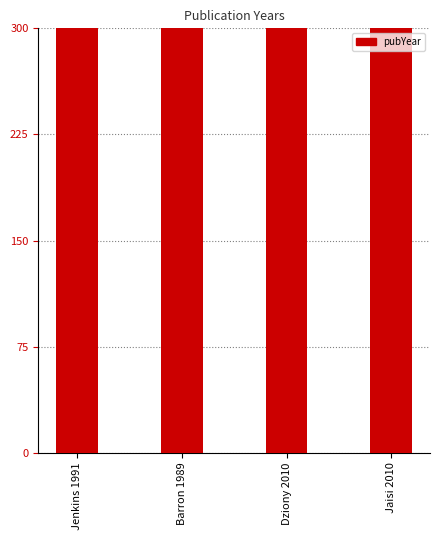

Are the bars grouped side by side (vs. stacked)?

No